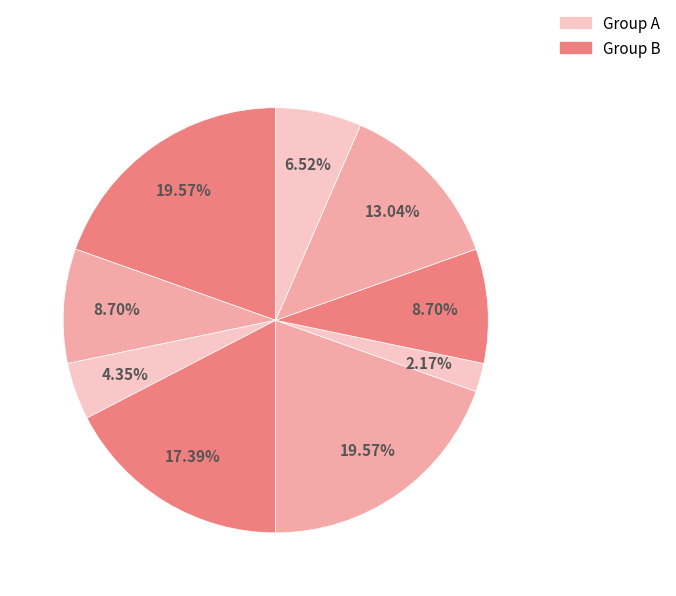

How many segments does this pie chart have?

9